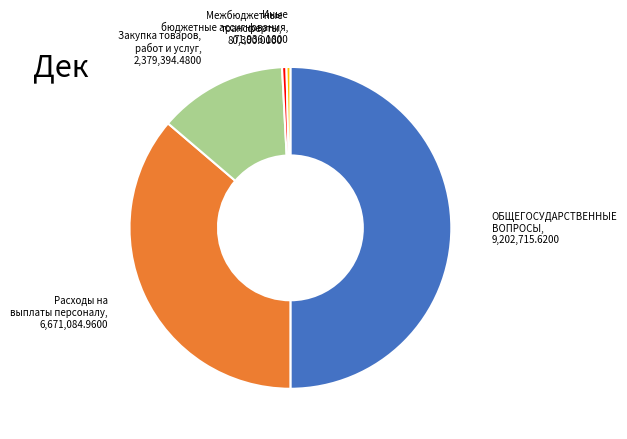

Which has a higher value, Закупка товаров, работ и услуг or Межбюджетные трансферты?

Закупка товаров, работ и услуг